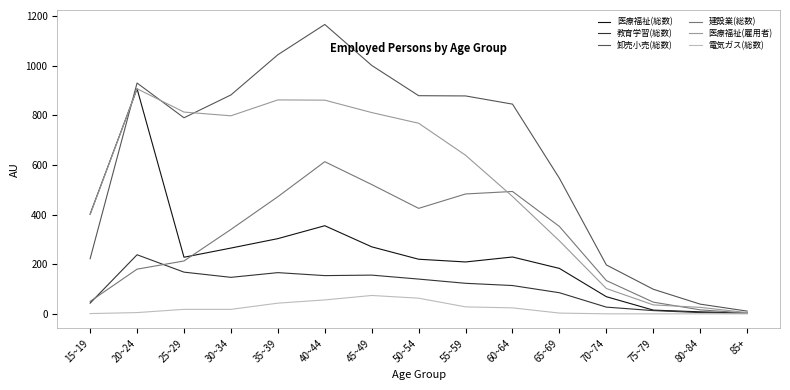

The value of 医療福祉(雇用者) at 45~49 is 1186. True or false?

False